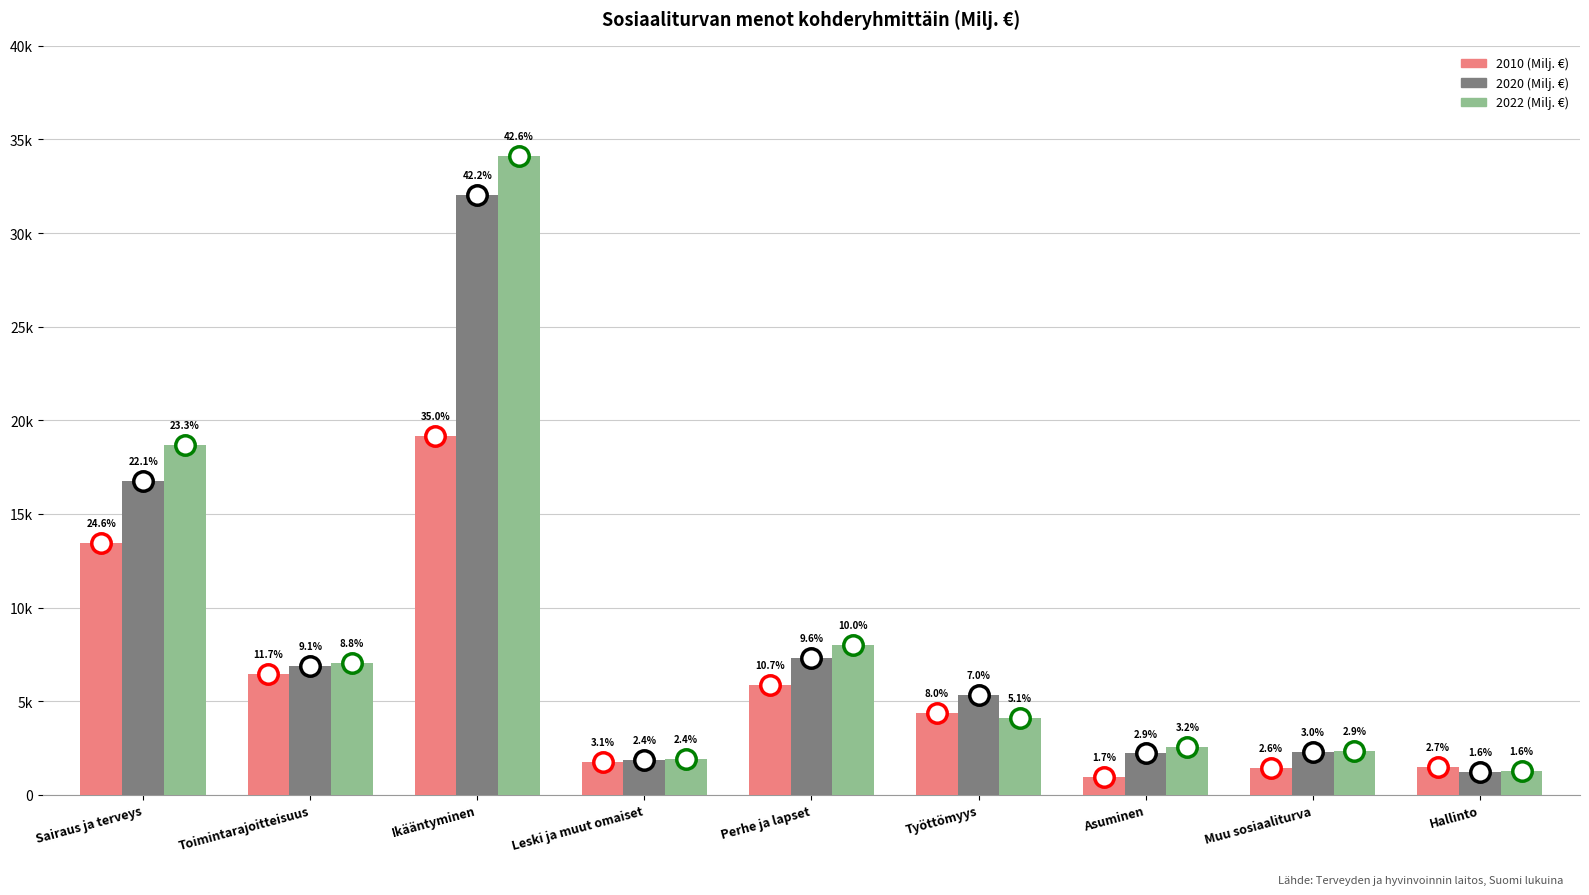

What is the difference between the highest and lowest values at Sairaus ja terveys?

5209